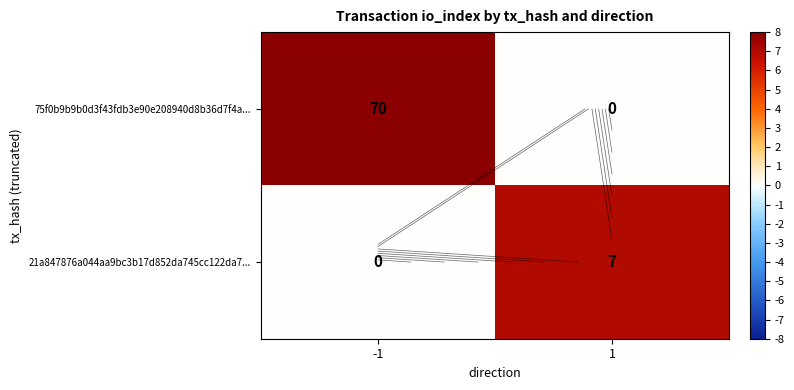

List the series in order of their peak value, highest first.

75f0b9b9b0d3f43fdb3e90e208940d8b36d7f4a..., 21a847876a044aa9bc3b17d852da745cc122da7...